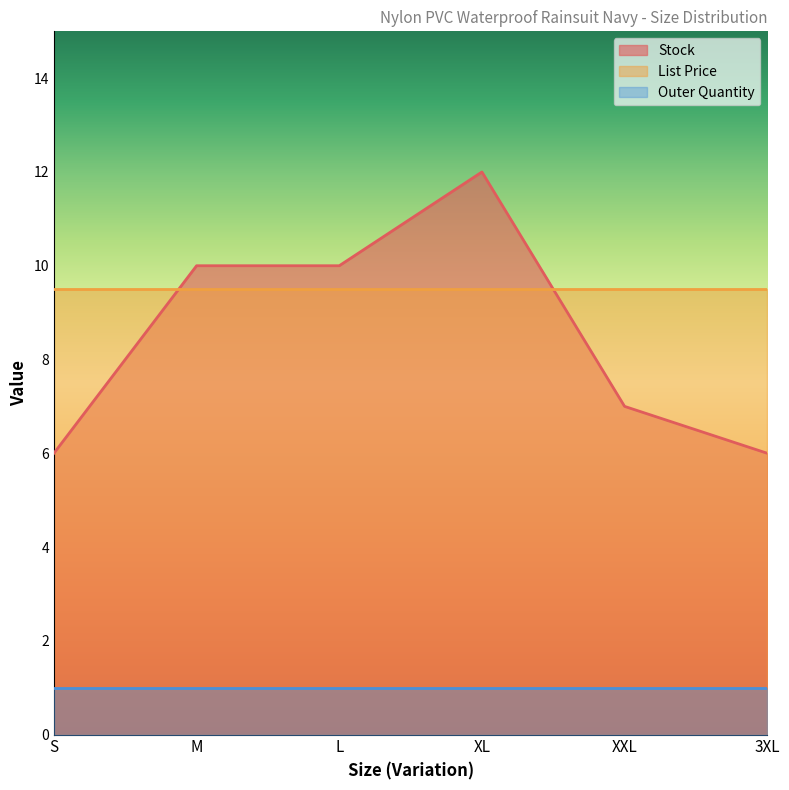

Count the number of categories in the chart.

6